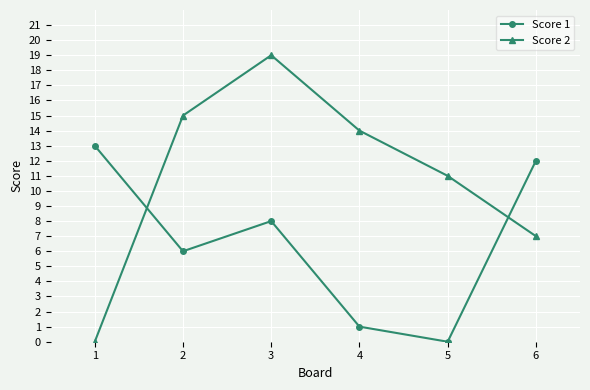

Is it true that Score 2 equals 10 at 1?

False